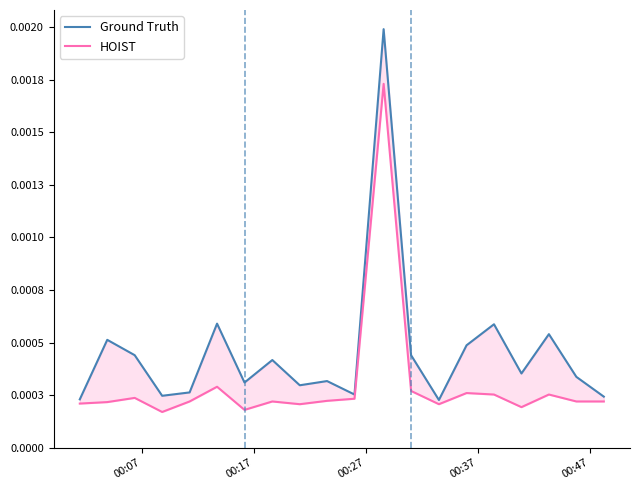

Count the number of categories in the chart.

20